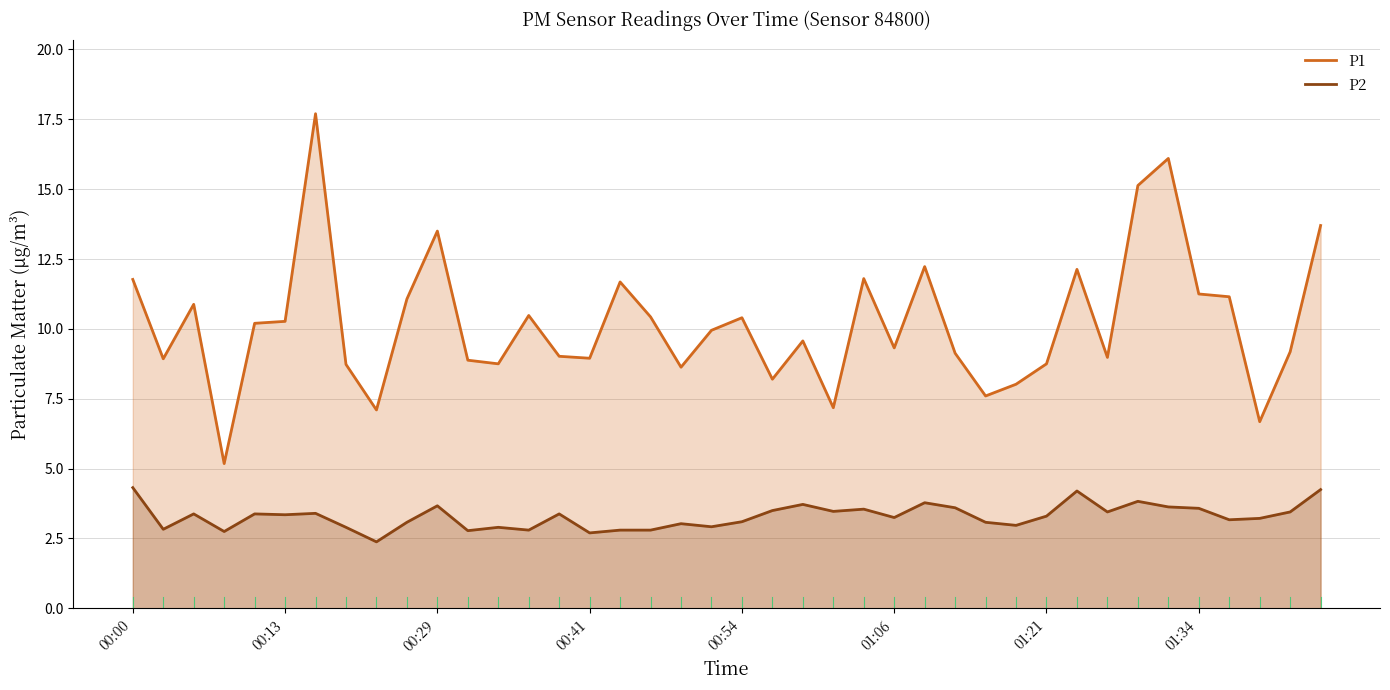

Does the chart display data point markers on the line(s)?

No